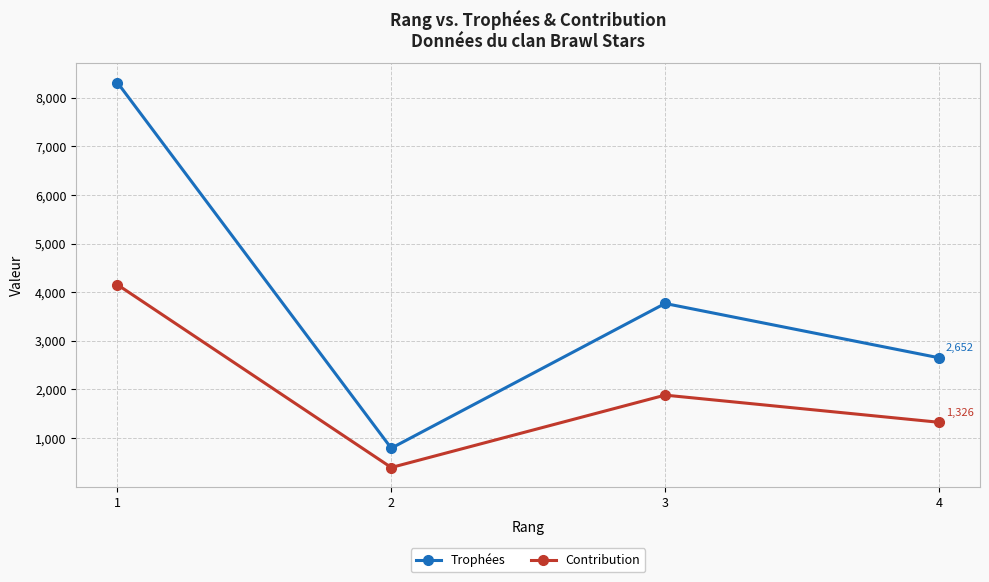

How many distinct data groups are displayed?

2